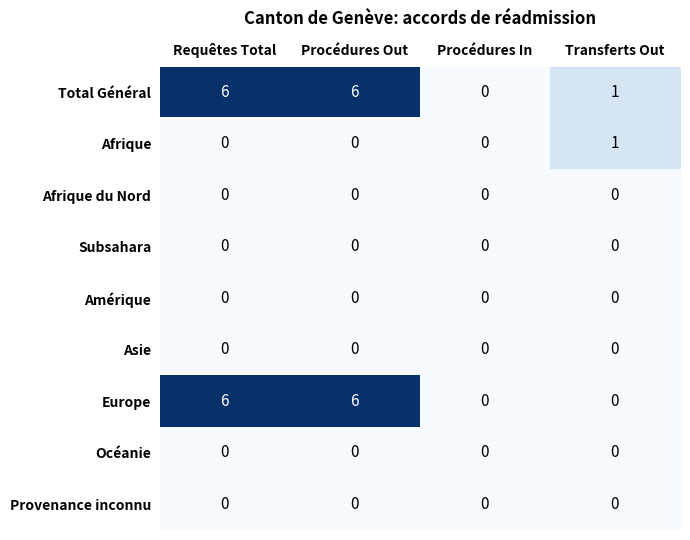

At how many categories does at least one series exceed 4?

2